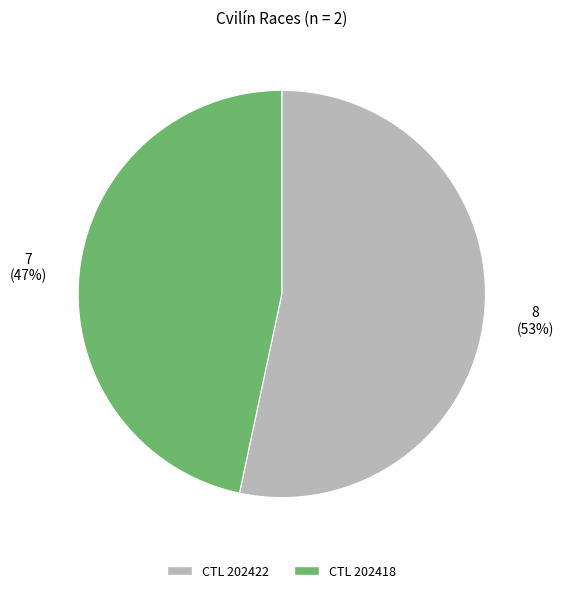

How many segments does this pie chart have?

2